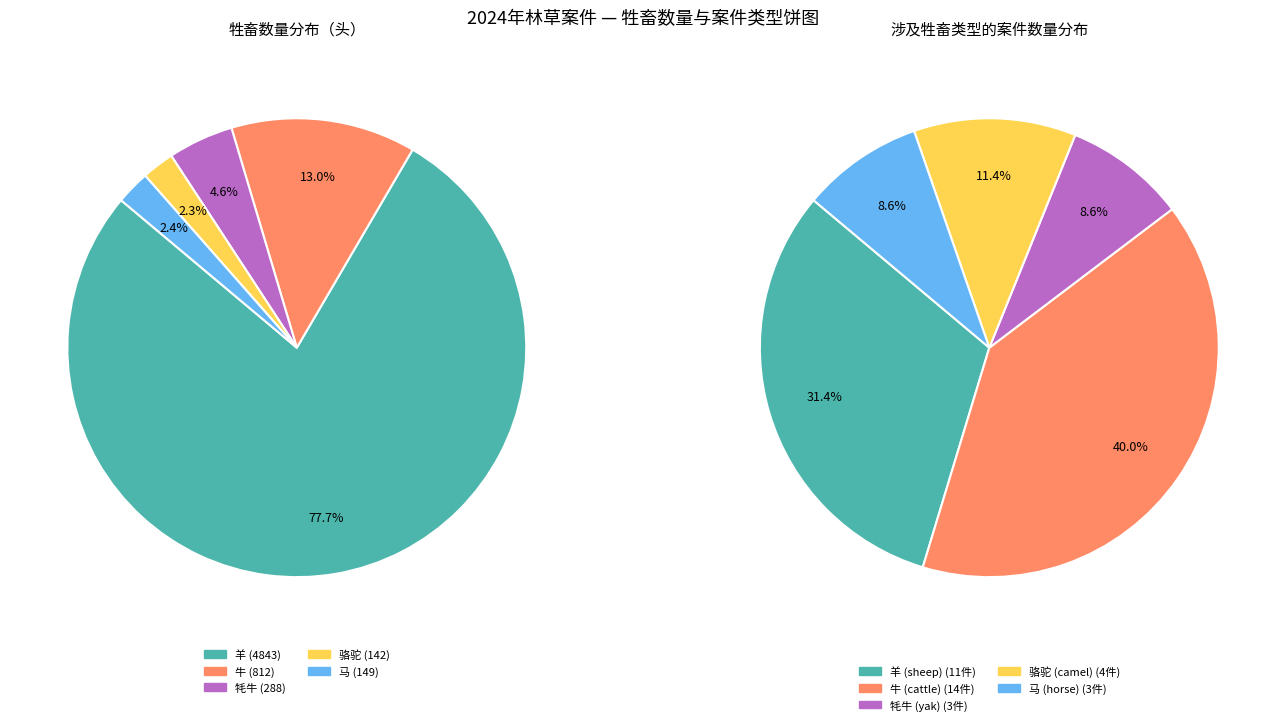

What is the change in value from 牛 to 马?

-663